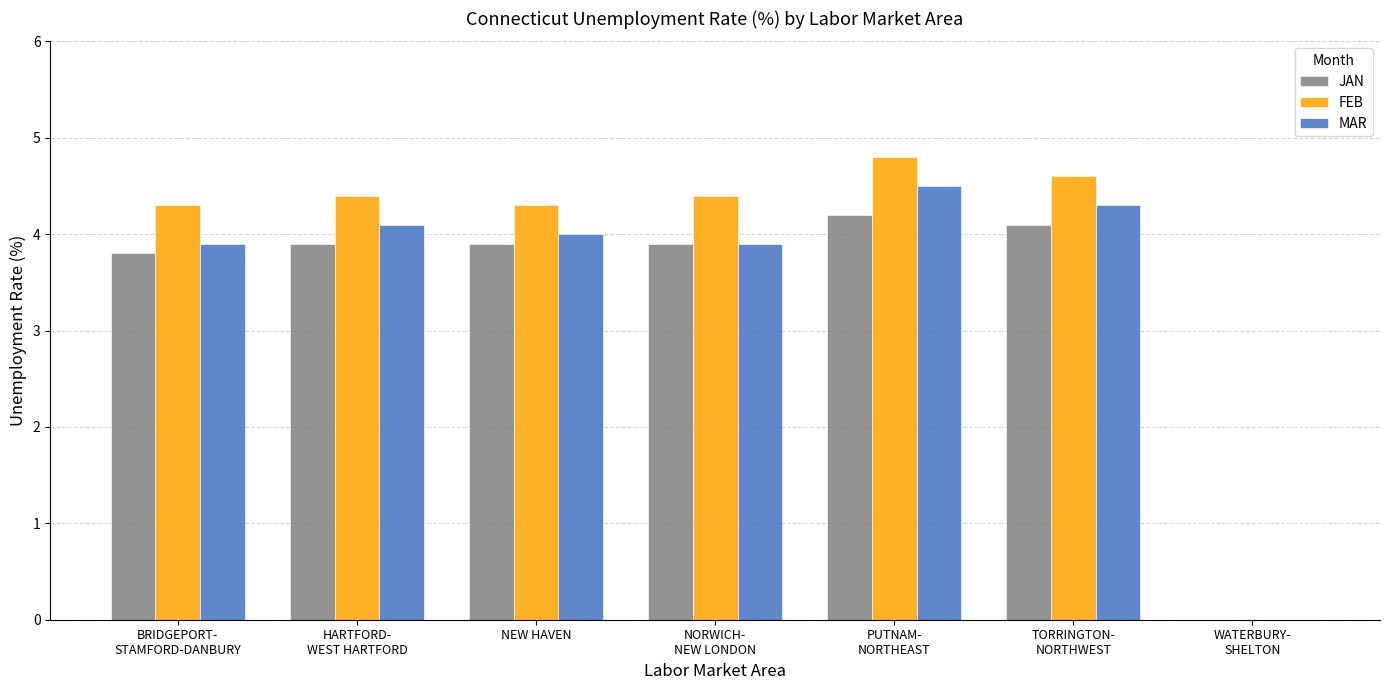

Does the chart contain stacked bars?

No